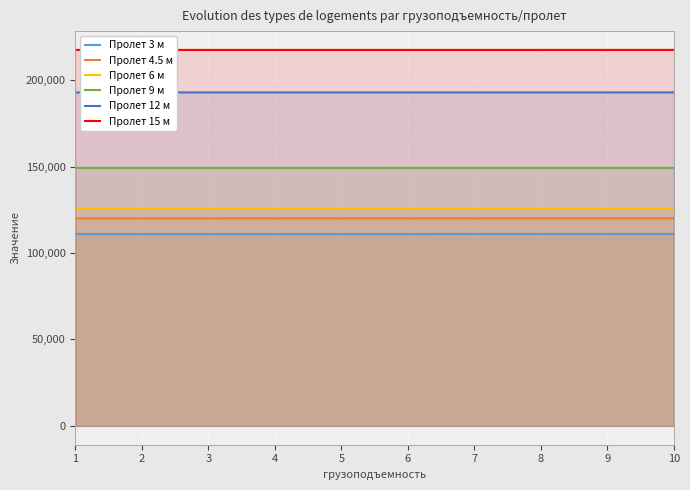

What is the spread (max minus min) of values at 5?

106443